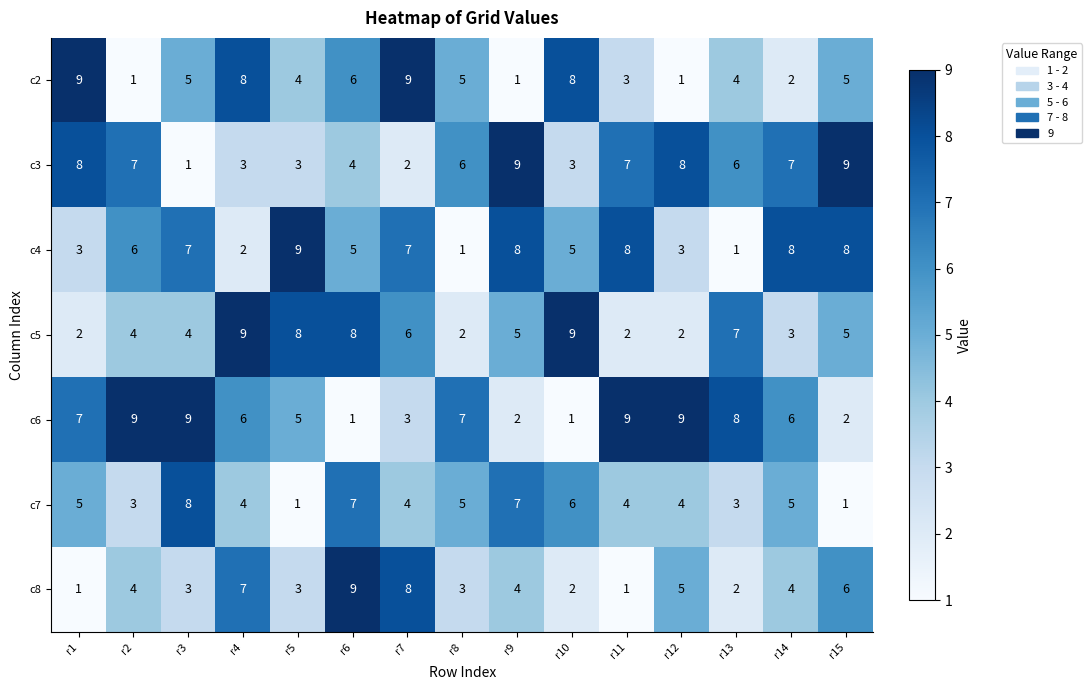

At which category is the sum across all series the highest?

r6